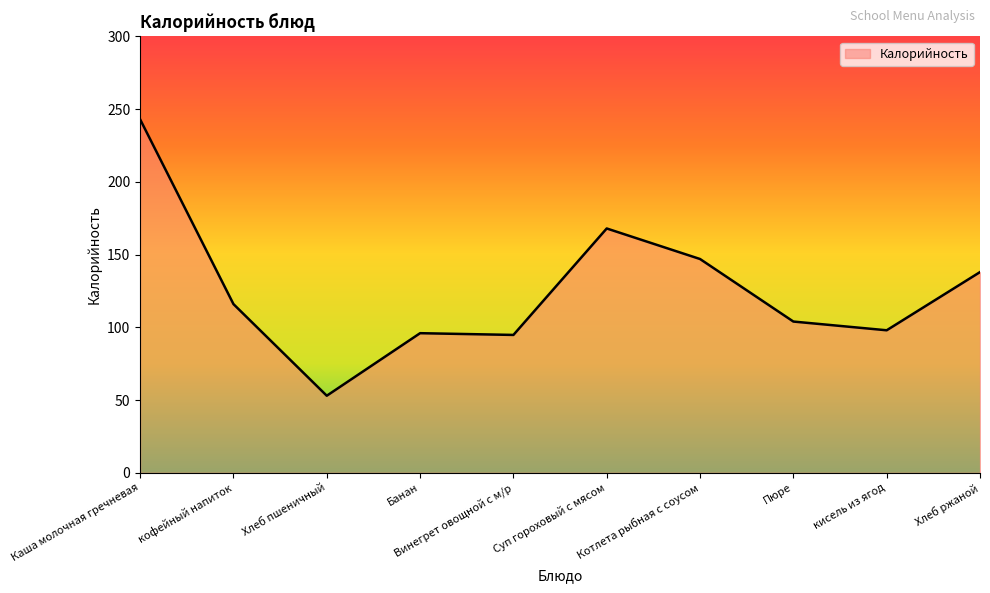

What is the approximate value at кисель из ягод?

98.0